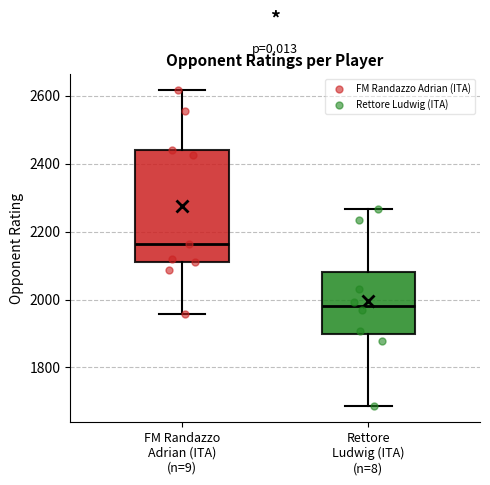

Reading left to right, transcribe this box plot: for each box, give where its median line is, the range the box spans, and where its two whiskers end, as read against the y-axis. The values are not printed on the chart, so give them approximately, as read against the axis.

FM Randazzo Adrian (ITA) (n=9): median 2160, box 2100 to 2440, whiskers 1960 to 2620
Rettore Ludwig (ITA) (n=8): median 1980, box 1900 to 2080, whiskers 1680 to 2260